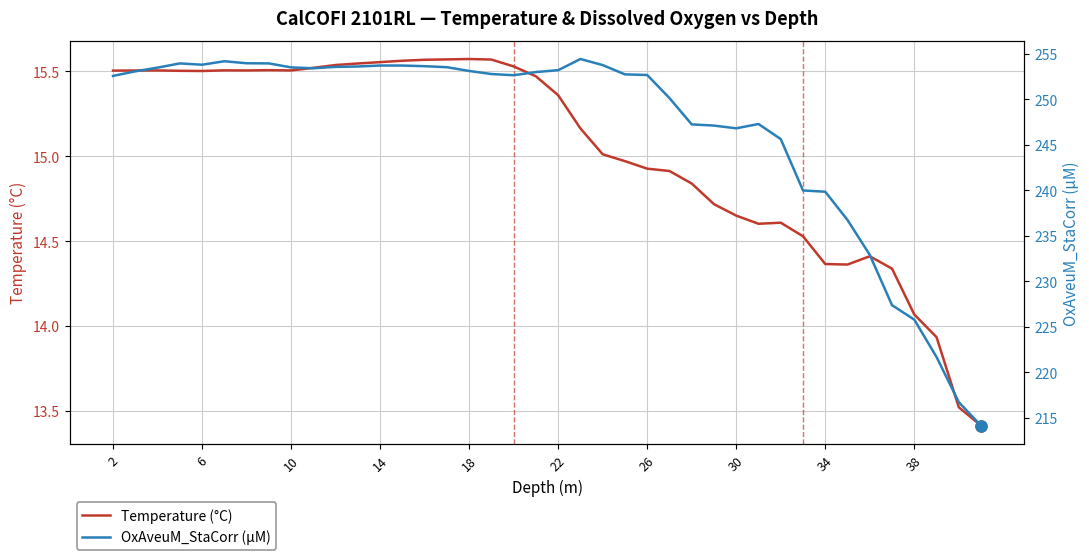

True or false: OxAveuM_StaCorr (µM) and Temperature (°C) intersect in this chart.

False